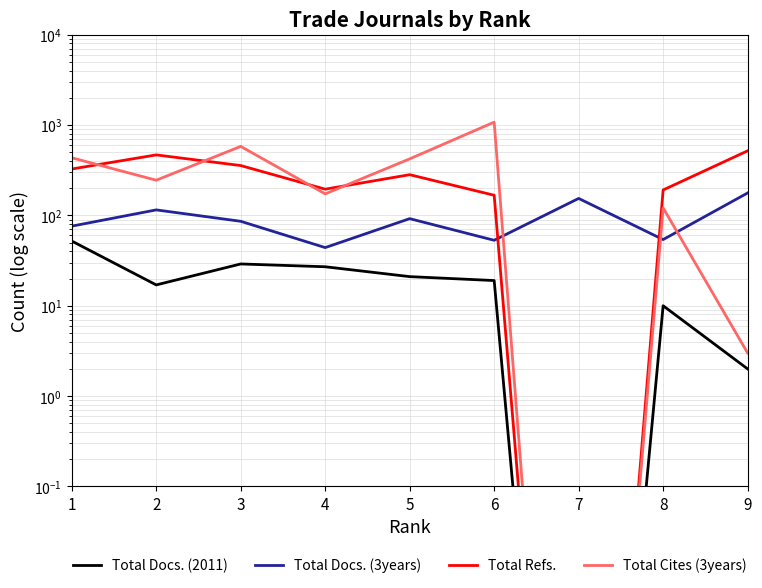

Reading right to left, what are all the values shown in this chart?

Total Docs. (2011): 9=2.0	8=10.0	7=0.0	6=19.0	5=21.0	4=27.0	3=29.0	2=17.0	1=52.0
Total Docs. (3years): 9=177.0	8=54.0	7=154.0	6=53.0	5=92.0	4=44.0	3=86.0	2=115.0	1=76.0
Total Refs.: 9=518.0	8=191.0	7=0.0	6=167.0	5=282.0	4=195.0	3=356.0	2=467.0	1=326.0
Total Cites (3years): 9=3.0	8=121.0	7=0.0	6=1076.0	5=422.0	4=173.0	3=580.0	2=245.0	1=434.0